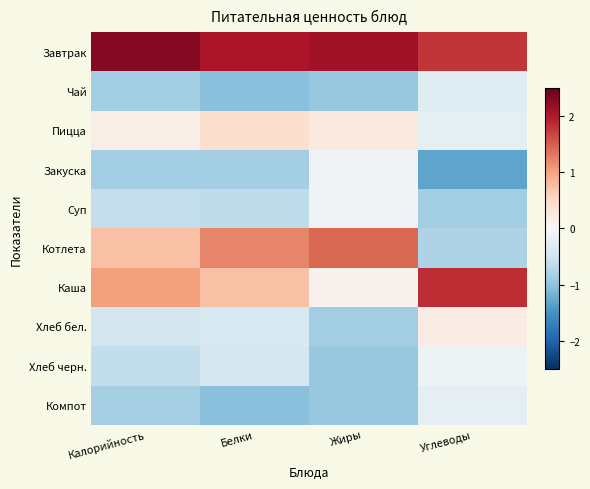

Which series has the largest range (max minus min)?

Котлета